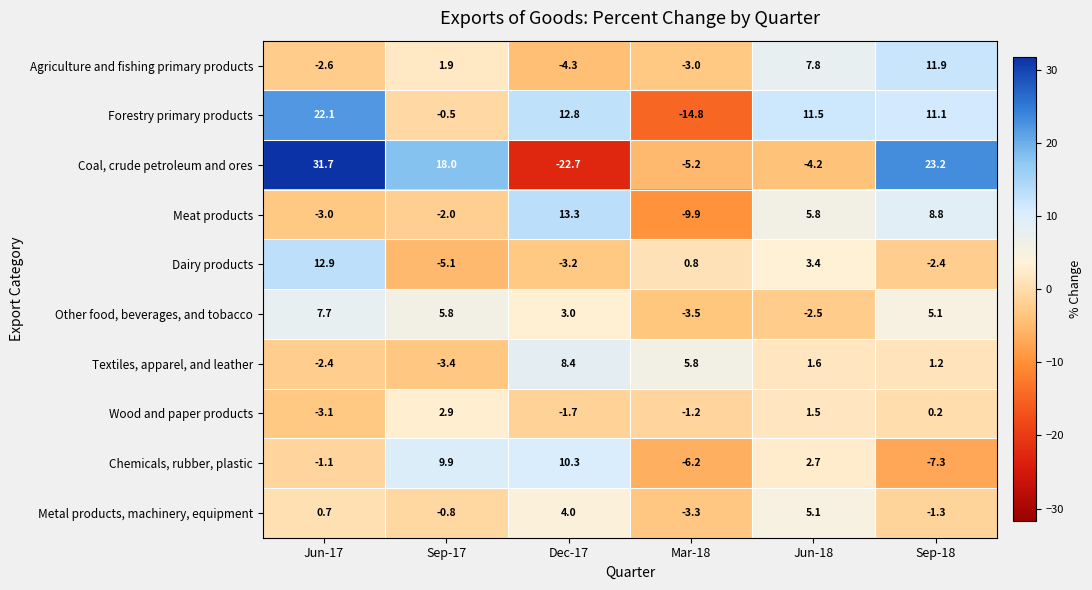

What is the approximate value of Agriculture and fishing primary products at Sep-18?

11.9